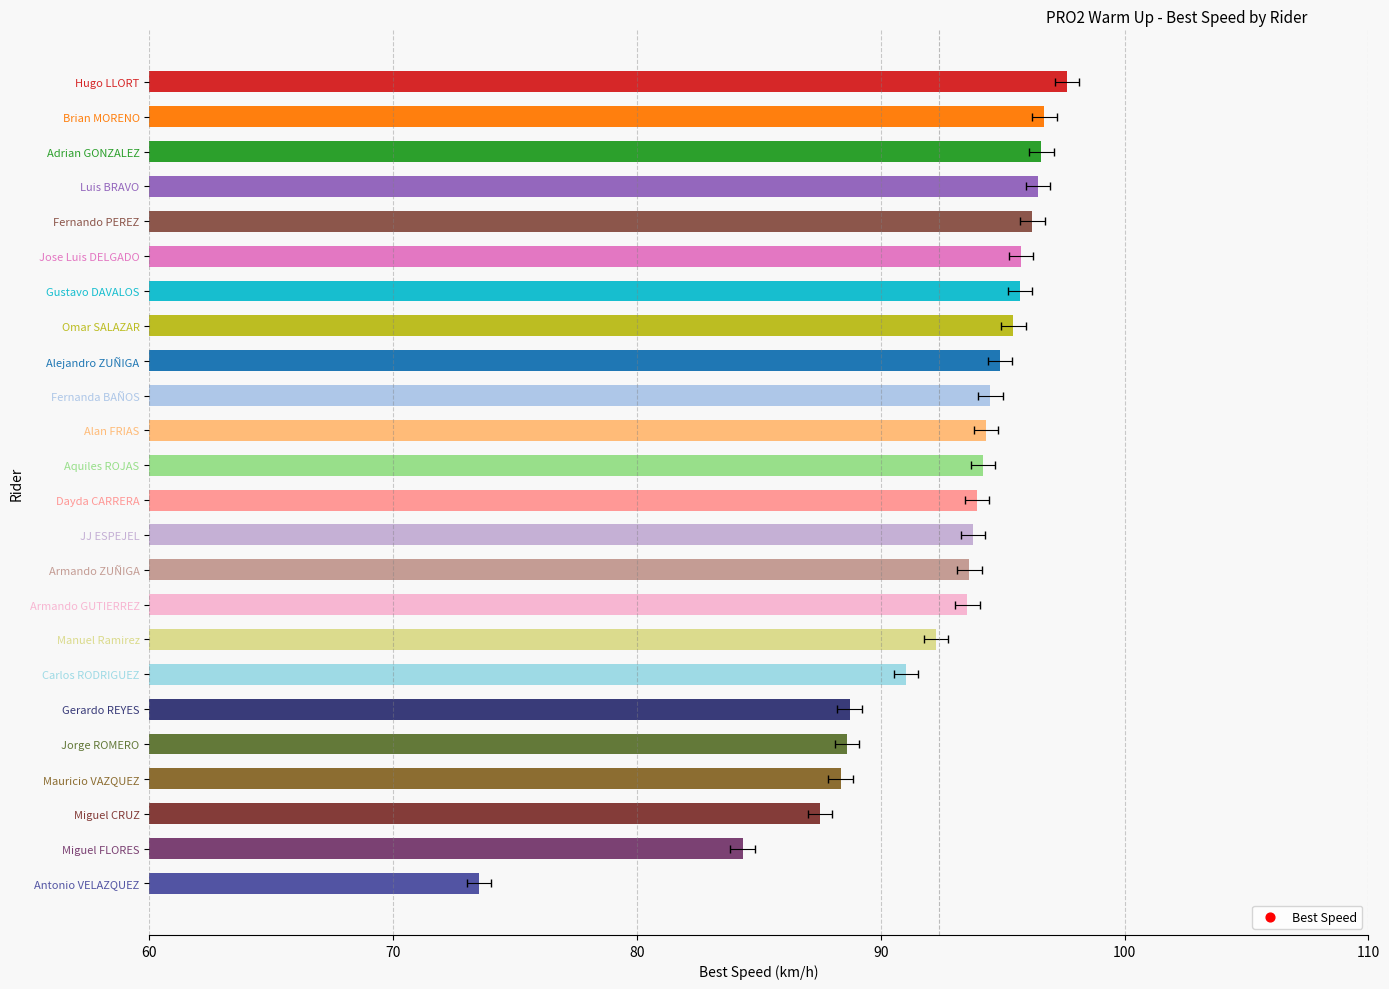

What is the change in value from Brian MORENO to Miguel FLORES?

-12.4